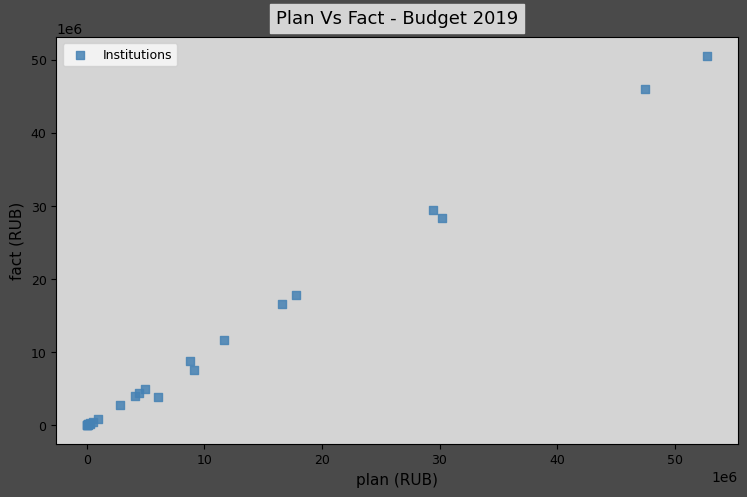

What Y value in the scatter plot is closest to 25283956?

28400654